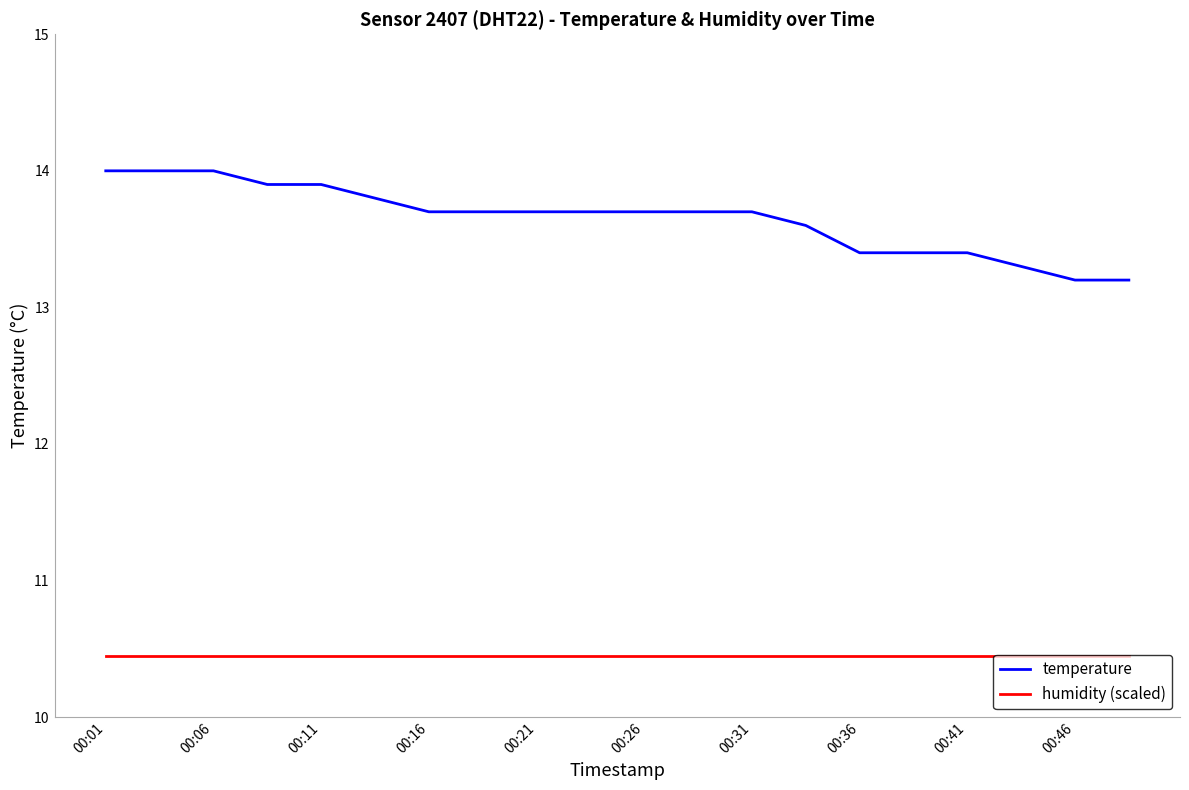

Which series has the largest total across all categories?

temperature